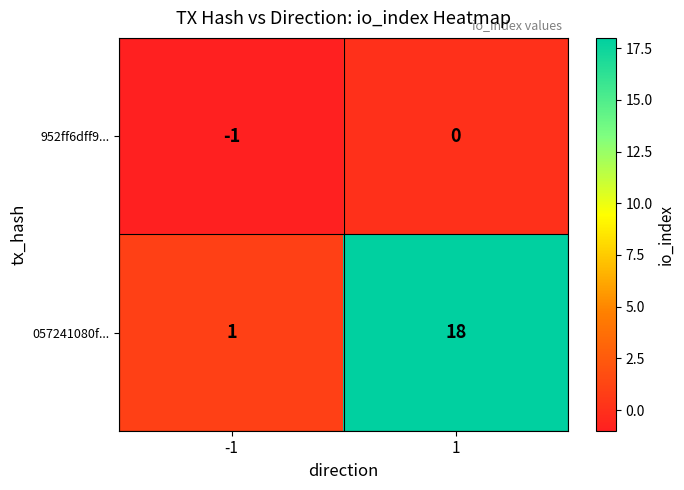

Which series has the widest spread of values?

057241080f...